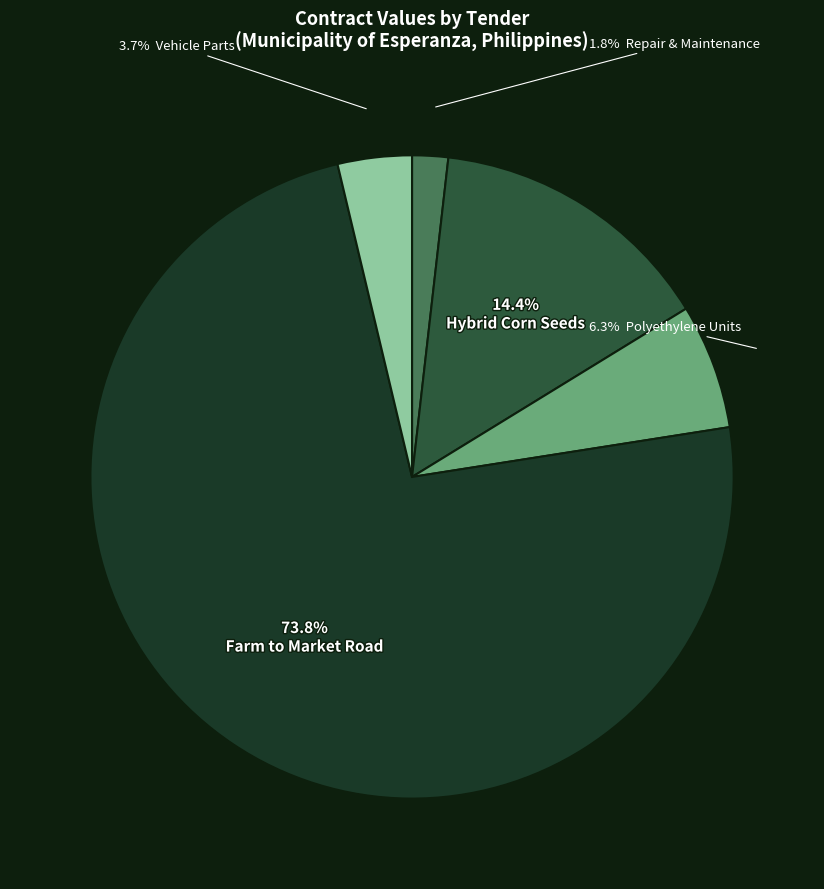

Does any single category account for the majority?

Yes